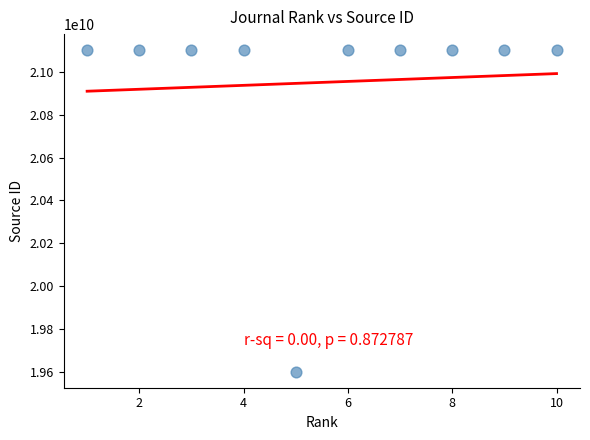

What is the average X value?

6